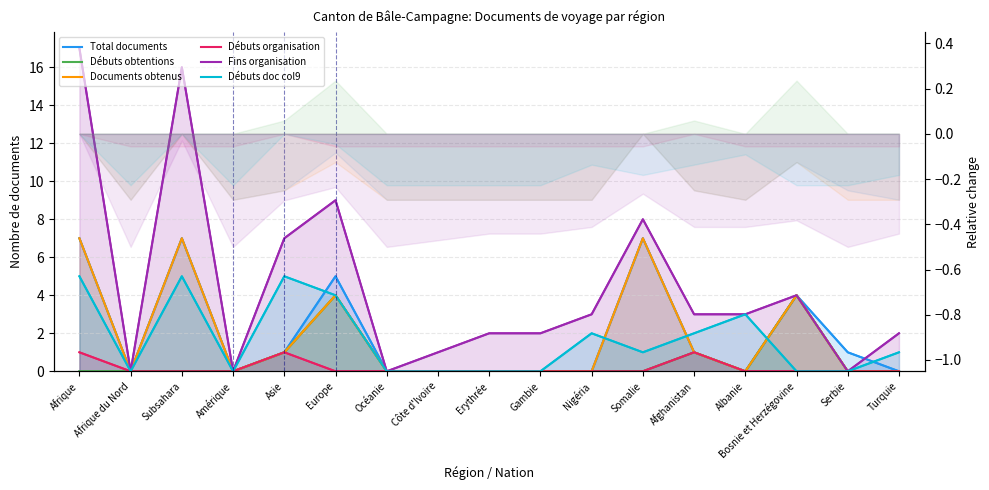

Reading left to right, transcribe all the data shown in this chart.

Total documents: Afrique=7	Afrique du Nord=0	Subsahara=7	Amérique=0	Asie=1	Europe=5	Océanie=0	Côte d'Ivoire=0	Erythrée=0	Gambie=0	Nigéria=0	Somalie=7	Afghanistan=1	Albanie=0	Bosnie et Herzégovine=4	Serbie=1	Turquie=0
Débuts obtentions: Afrique=0	Afrique du Nord=0	Subsahara=0	Amérique=0	Asie=1	Europe=4	Océanie=0	Côte d'Ivoire=0	Erythrée=0	Gambie=0	Nigéria=0	Somalie=0	Afghanistan=1	Albanie=0	Bosnie et Herzégovine=4	Serbie=0	Turquie=0
Documents obtenus: Afrique=7	Afrique du Nord=0	Subsahara=7	Amérique=0	Asie=1	Europe=4	Océanie=0	Côte d'Ivoire=0	Erythrée=0	Gambie=0	Nigéria=0	Somalie=7	Afghanistan=1	Albanie=0	Bosnie et Herzégovine=4	Serbie=0	Turquie=0
Débuts organisation: Afrique=1	Afrique du Nord=0	Subsahara=0	Amérique=0	Asie=1	Europe=0	Océanie=0	Côte d'Ivoire=0	Erythrée=0	Gambie=0	Nigéria=0	Somalie=0	Afghanistan=1	Albanie=0	Bosnie et Herzégovine=0	Serbie=0	Turquie=0
Fins organisation: Afrique=17	Afrique du Nord=0	Subsahara=16	Amérique=0	Asie=7	Europe=9	Océanie=0	Côte d'Ivoire=1	Erythrée=2	Gambie=2	Nigéria=3	Somalie=8	Afghanistan=3	Albanie=3	Bosnie et Herzégovine=4	Serbie=0	Turquie=2
Débuts doc col9: Afrique=5	Afrique du Nord=0	Subsahara=5	Amérique=0	Asie=5	Europe=4	Océanie=0	Côte d'Ivoire=0	Erythrée=0	Gambie=0	Nigéria=2	Somalie=1	Afghanistan=2	Albanie=3	Bosnie et Herzégovine=0	Serbie=0	Turquie=1